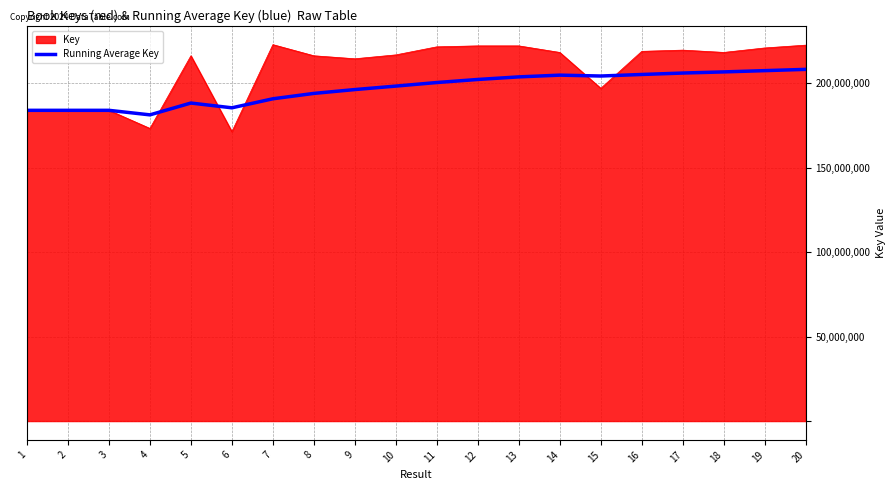

The value of Running Average Key at 15 is 54356100.5. True or false?

False